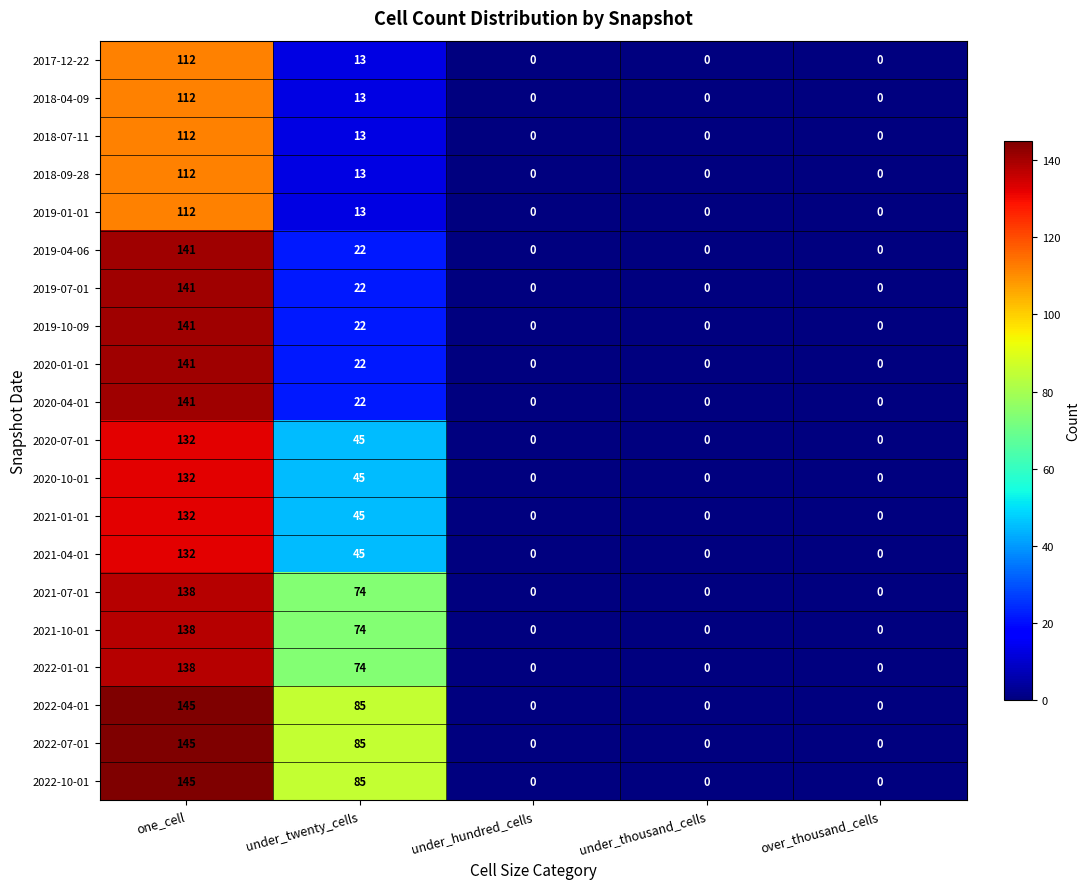

At which label is 2019-10-09 closest to 70?

under_twenty_cells